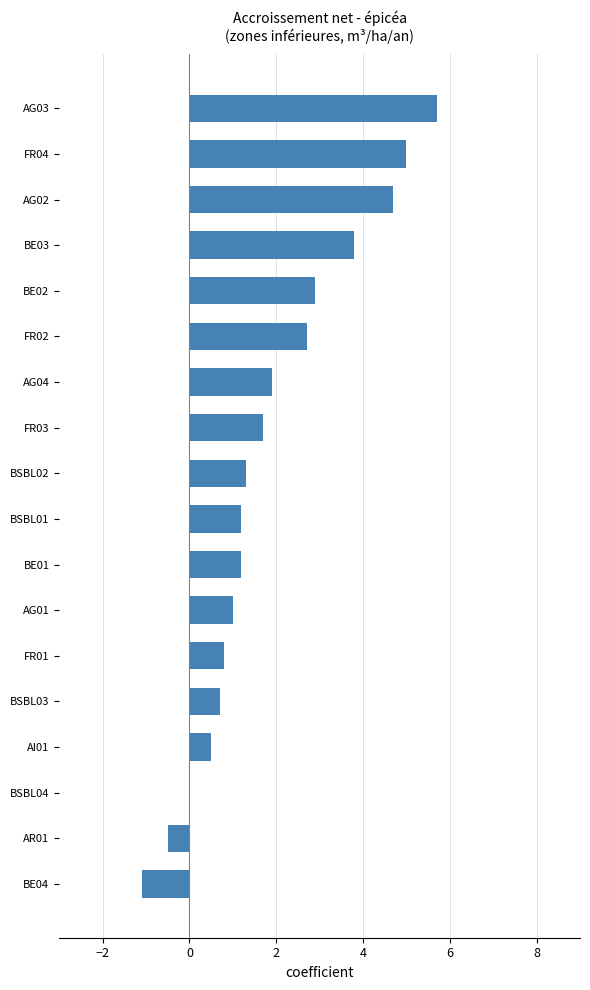

Approximately how many times larger is the value at FR03 compared to AG02?

0.4